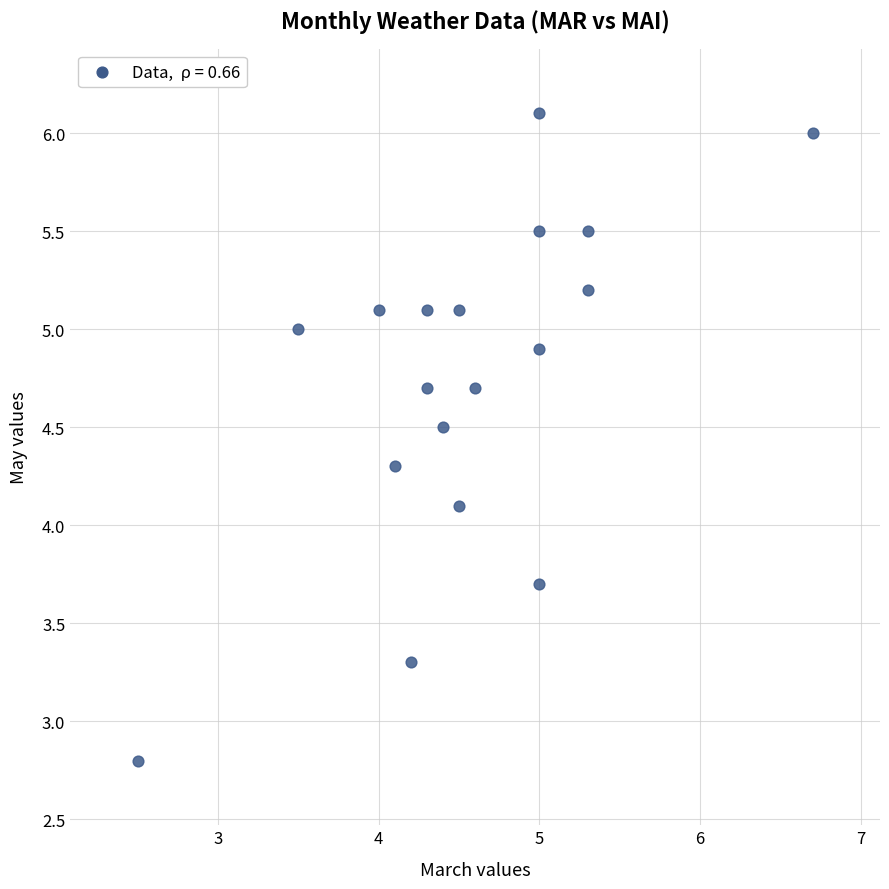

What is the range of X values (max minus min)?

4.2